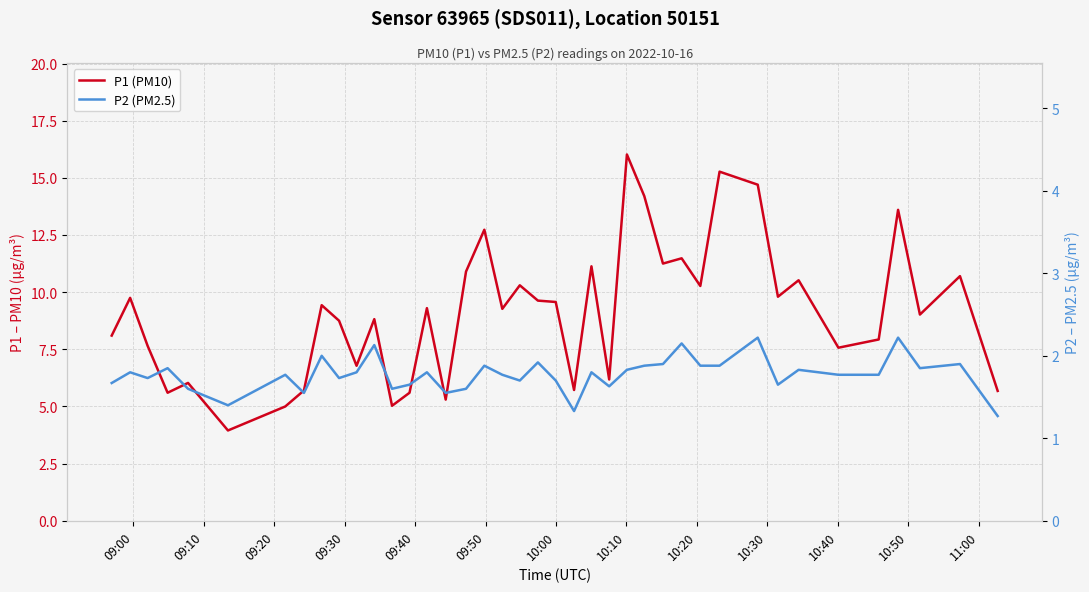

How many categories are shown in the chart?

40